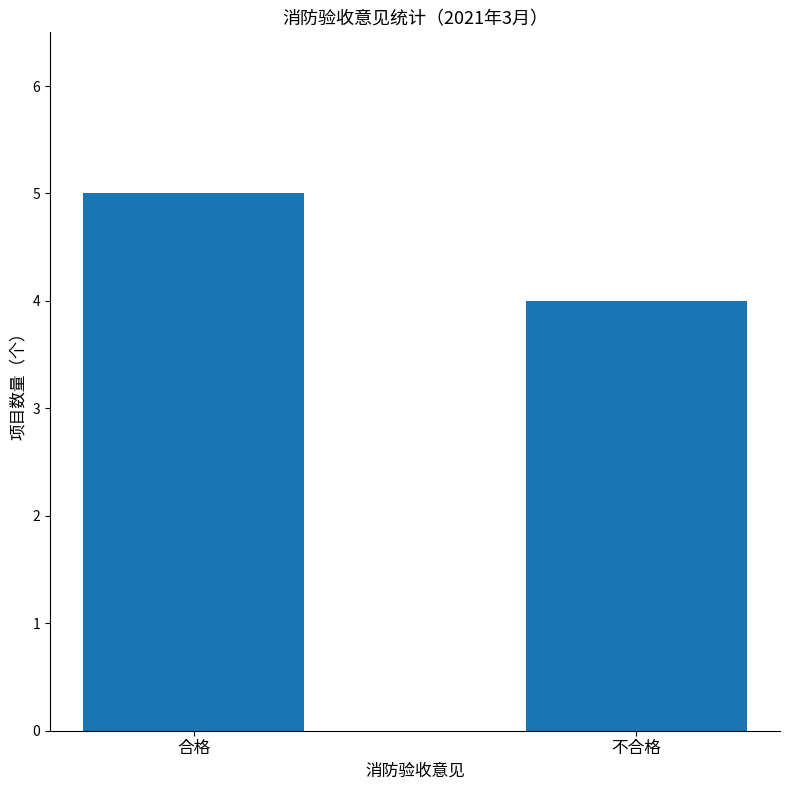

Reading left to right, extract all data points from this chart.

5	4